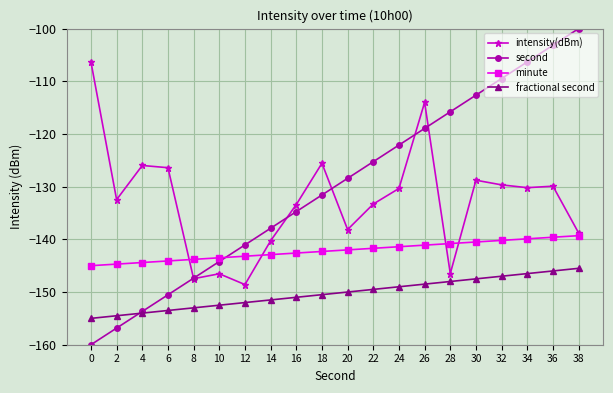

Does the chart have visible grid lines?

Yes